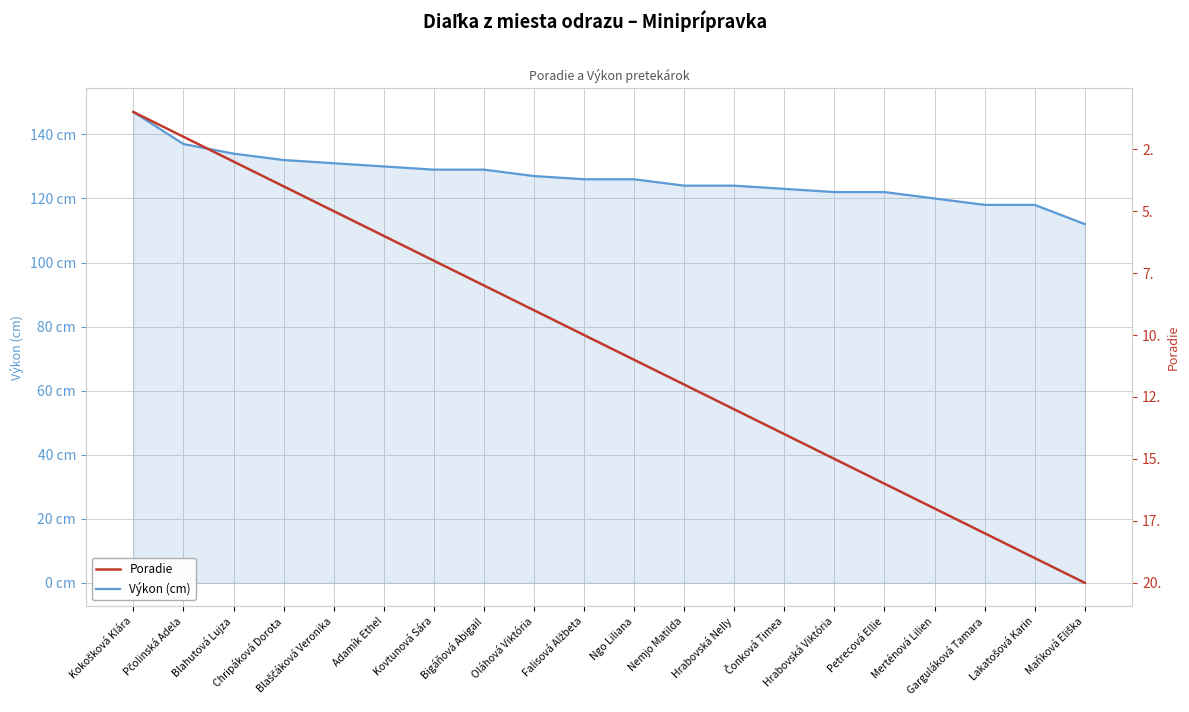

What is the value of the Výkon (cm) point at the 10th from the left?

126